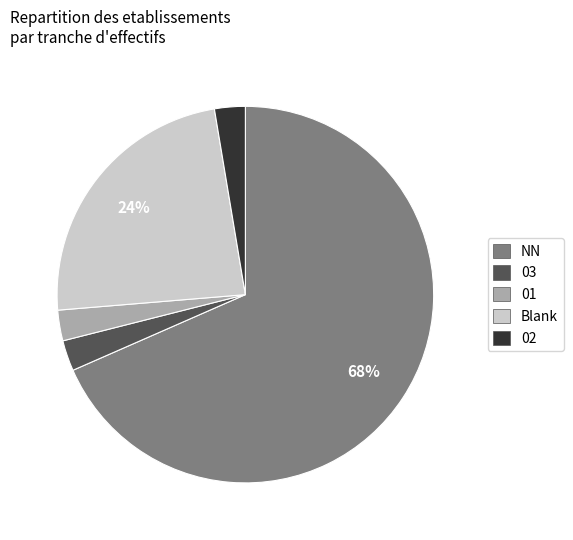

To the nearest percent, what is the average slice percentage?

20%